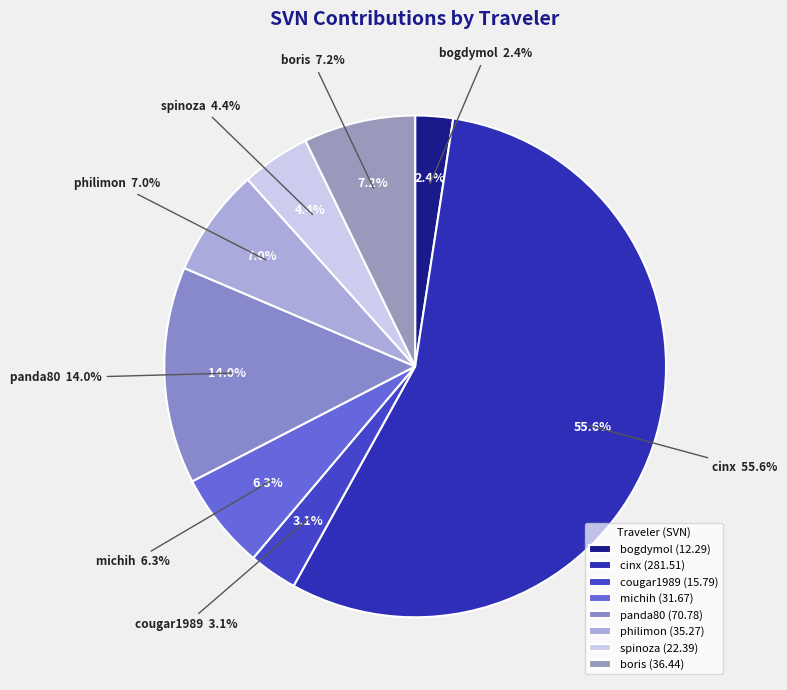

Rank the categories by value from lowest to highest.

bogdymol, cougar1989, spinoza, michih, philimon, boris, panda80, cinx